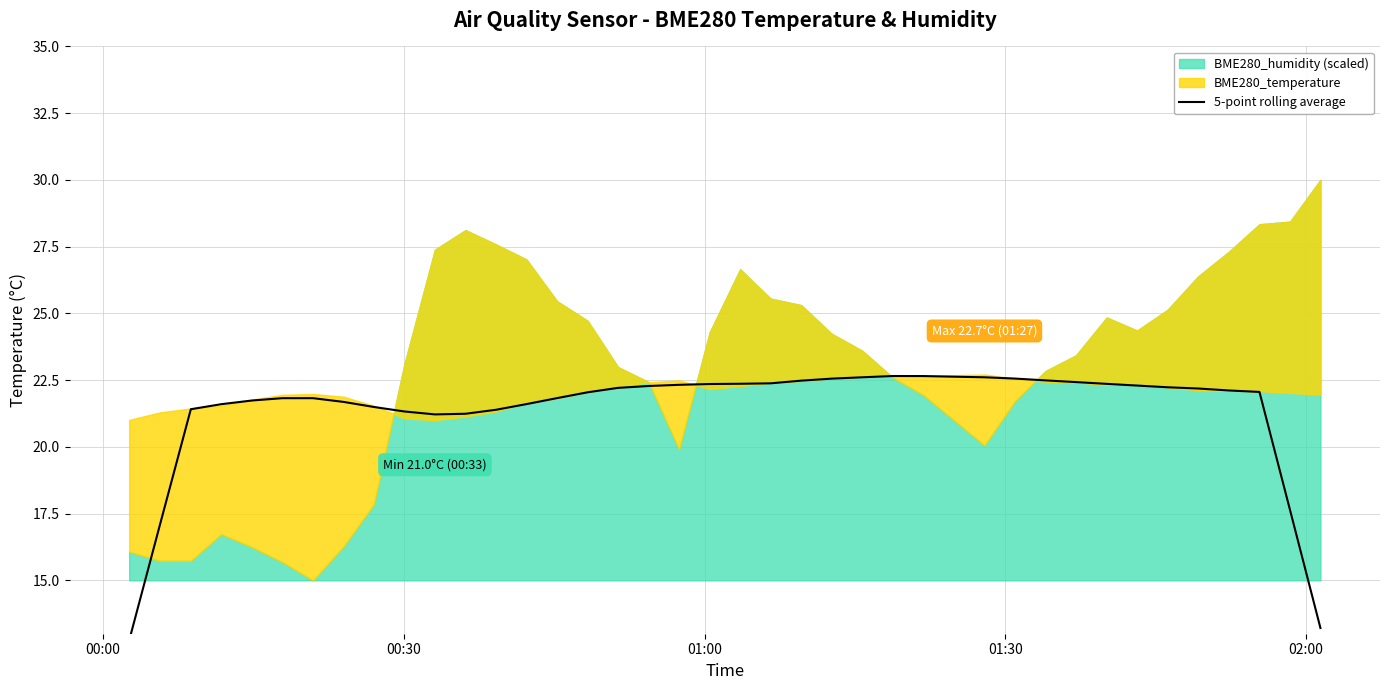

What is the average value?

21.4